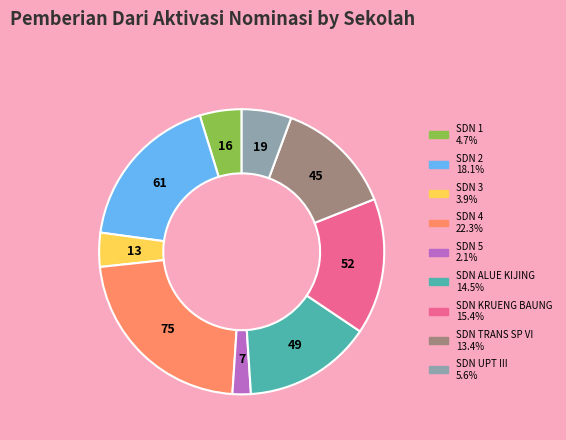

Is there a majority slice in this chart?

No